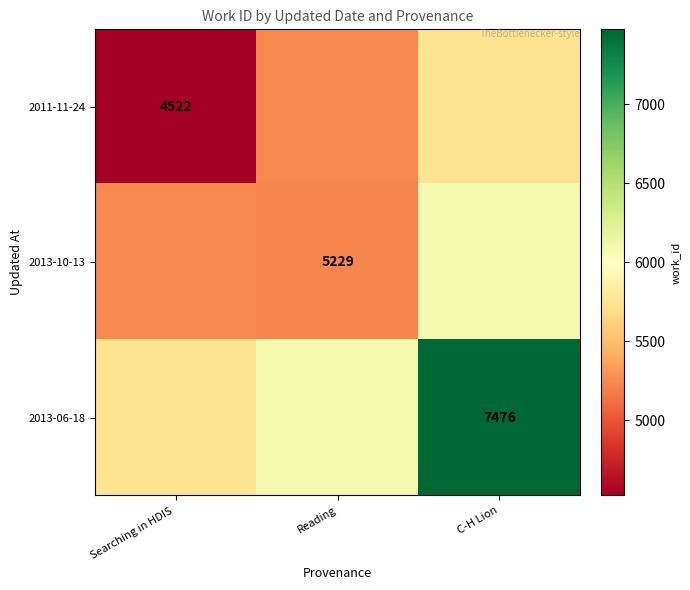

At which label does 2013-10-13 first exceed 5247?

C-H Lion